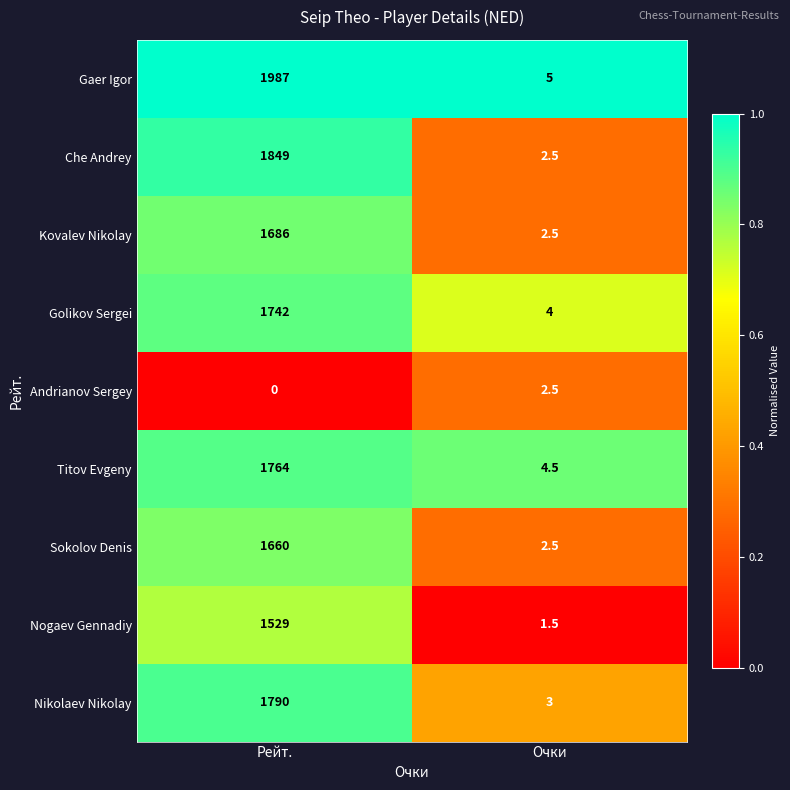

Which category has the lowest value in the Titov Evgeny series?

Очки